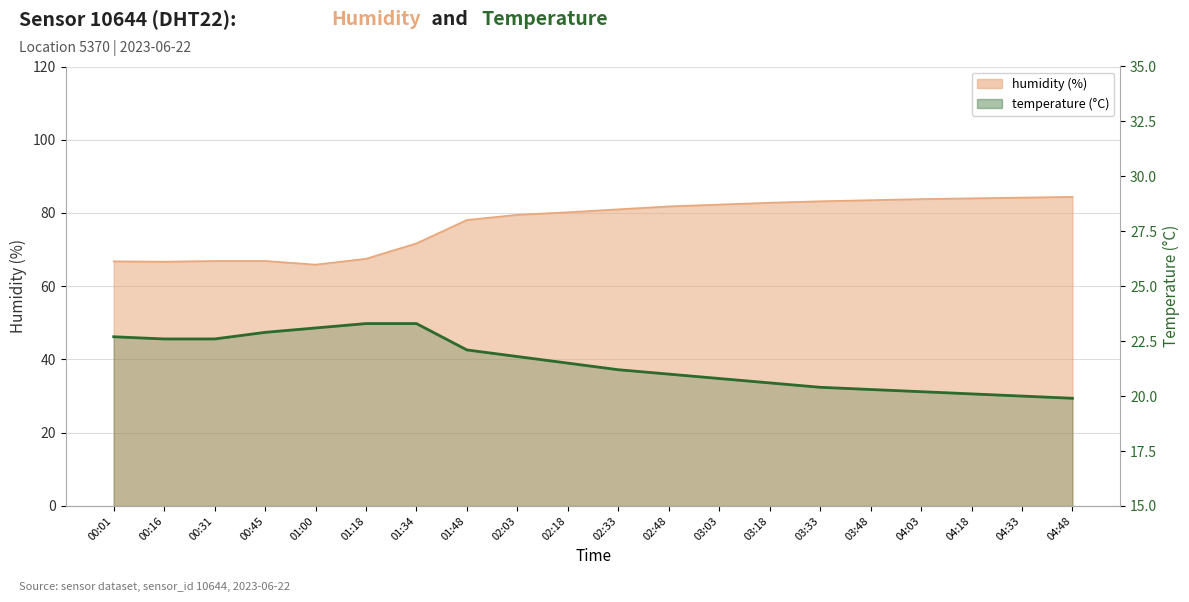

Rank the series by their average value, from lowest to highest.

temperature, humidity